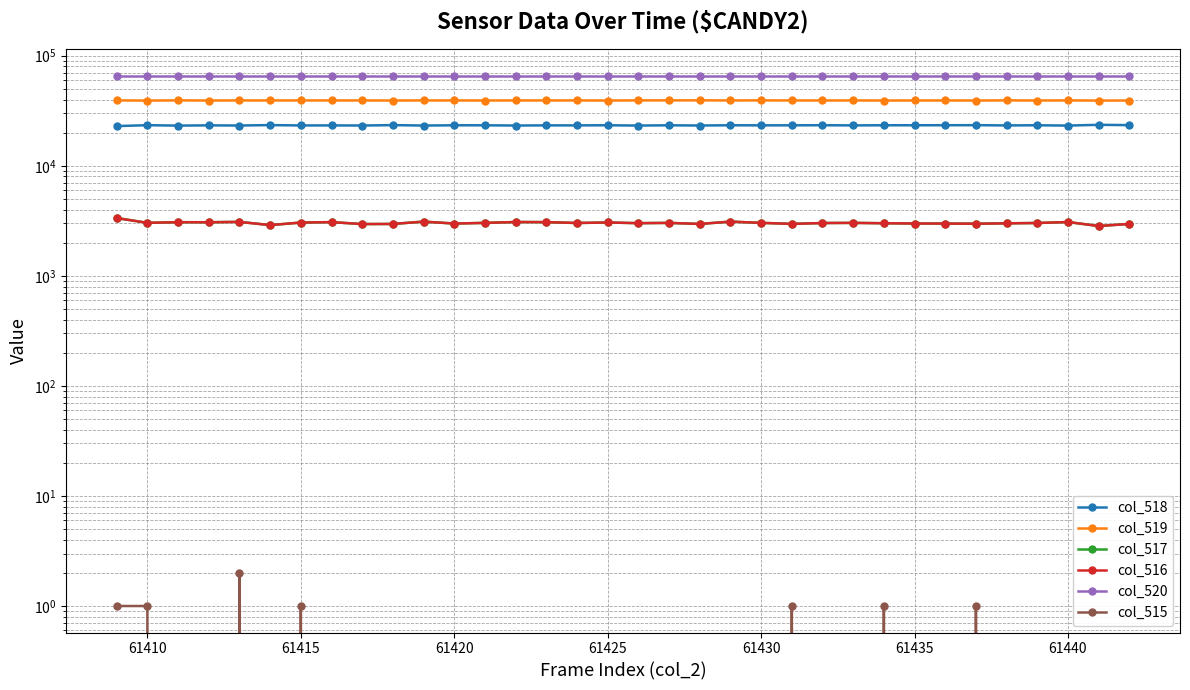

What are all the series names shown in the legend?

col_518, col_519, col_517, col_516, col_520, col_515